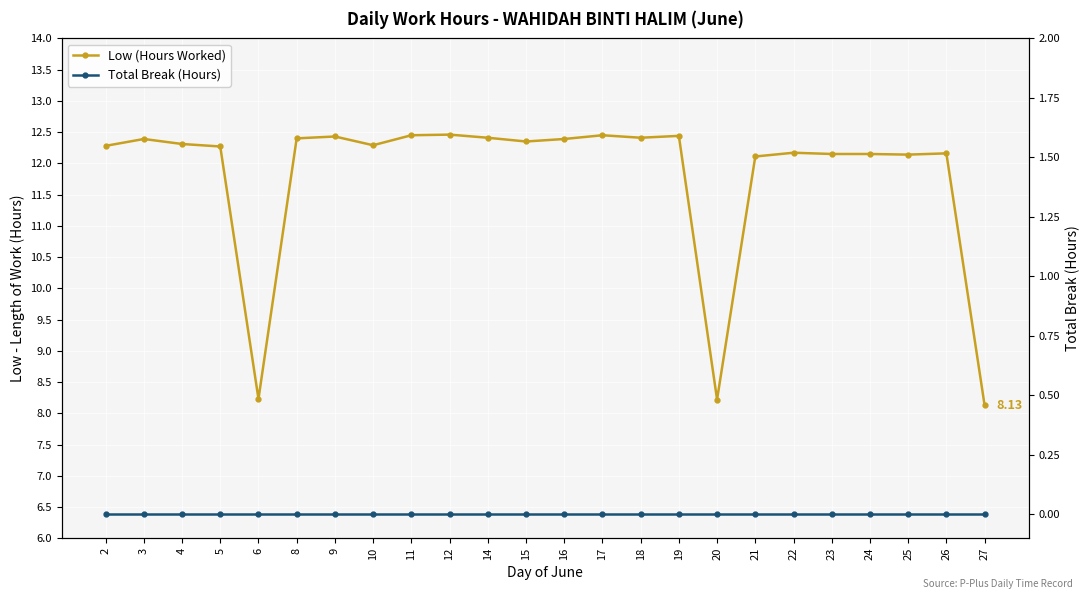

What is the value of the Low (Hours Worked) point at the 15th from the left?

12.4